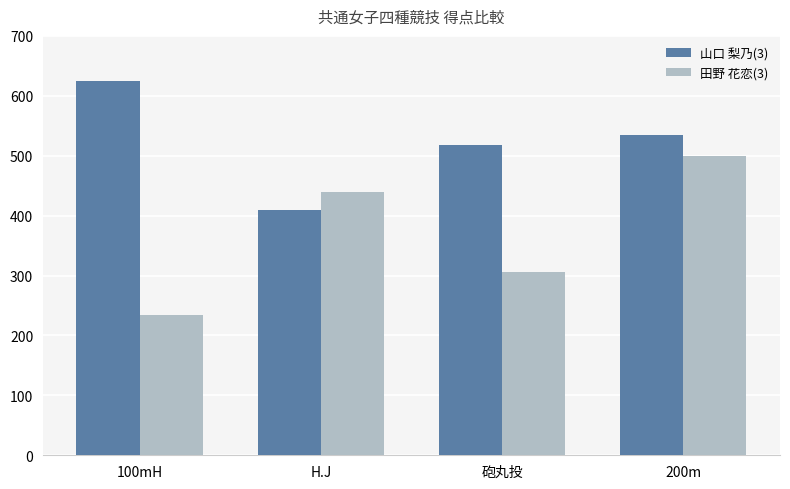

What is the difference between the second highest and second lowest values in the 山口 梨乃(3) series?

17